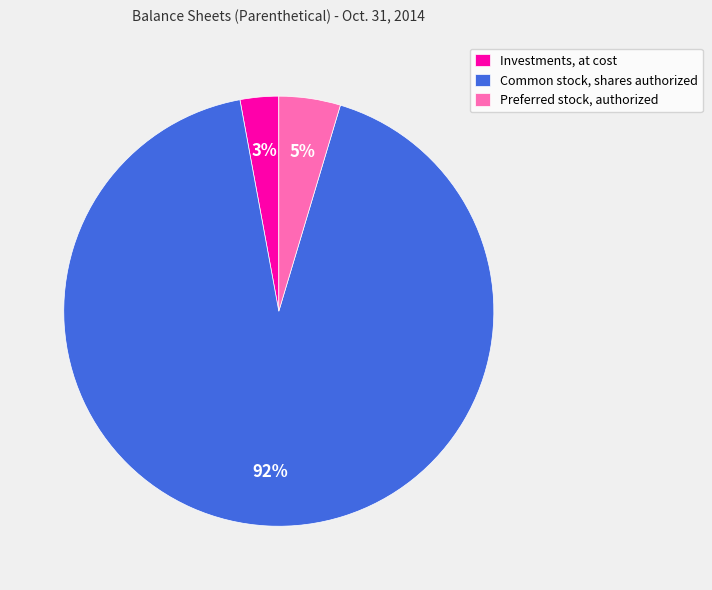

Which category accounts for the majority?

Common stock, shares authorized